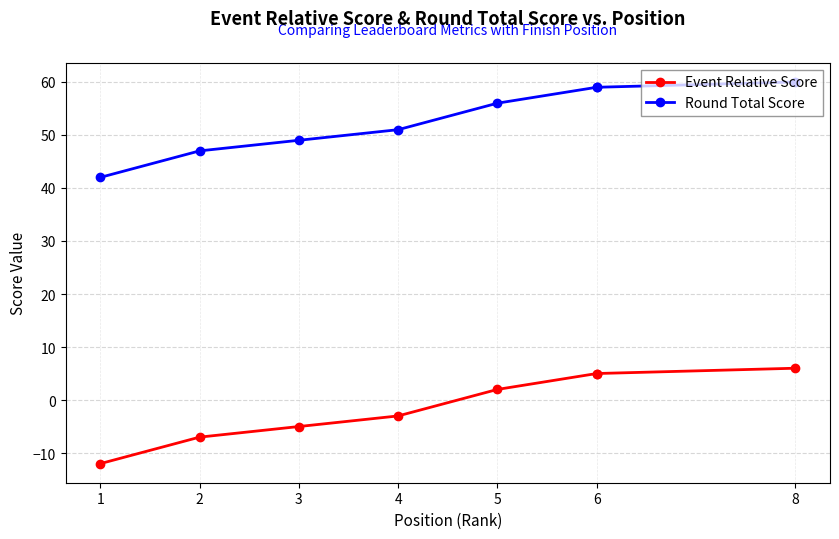

How many data points in Event Relative Score are less than 2?

4